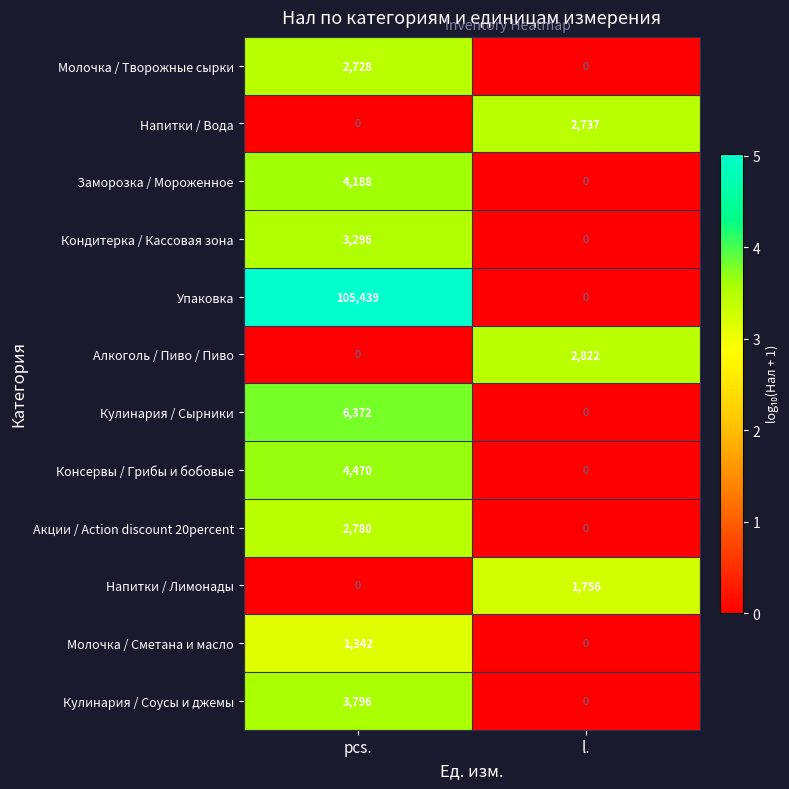

Reading left to right, list all the values displayed in this chart.

Молочка / Творожные сырки: pcs.=2728	l.=0
Напитки / Вода: pcs.=0	l.=2737
Заморозка / Мороженное: pcs.=4188	l.=0
Кондитерка / Кассовая зона: pcs.=3296	l.=0
Упаковка: pcs.=105439	l.=0
Алкоголь / Пиво / Пиво: pcs.=0	l.=2822
Кулинария / Сырники: pcs.=6372	l.=0
Консервы / Грибы и бобовые: pcs.=4470	l.=0
Акции / Action discount 20percent: pcs.=2780	l.=0
Напитки / Лимонады: pcs.=0	l.=1756
Молочка / Сметана и масло: pcs.=1342	l.=0
Кулинария / Соусы и джемы: pcs.=3796	l.=0